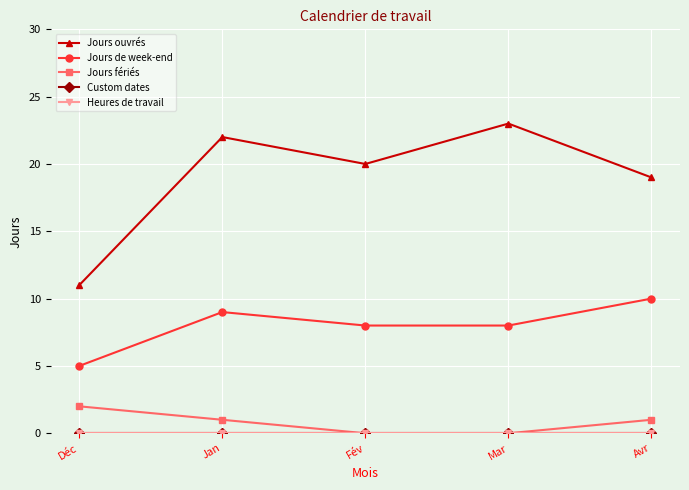

Where is the first local maximum for Jours ouvrés?

Jan